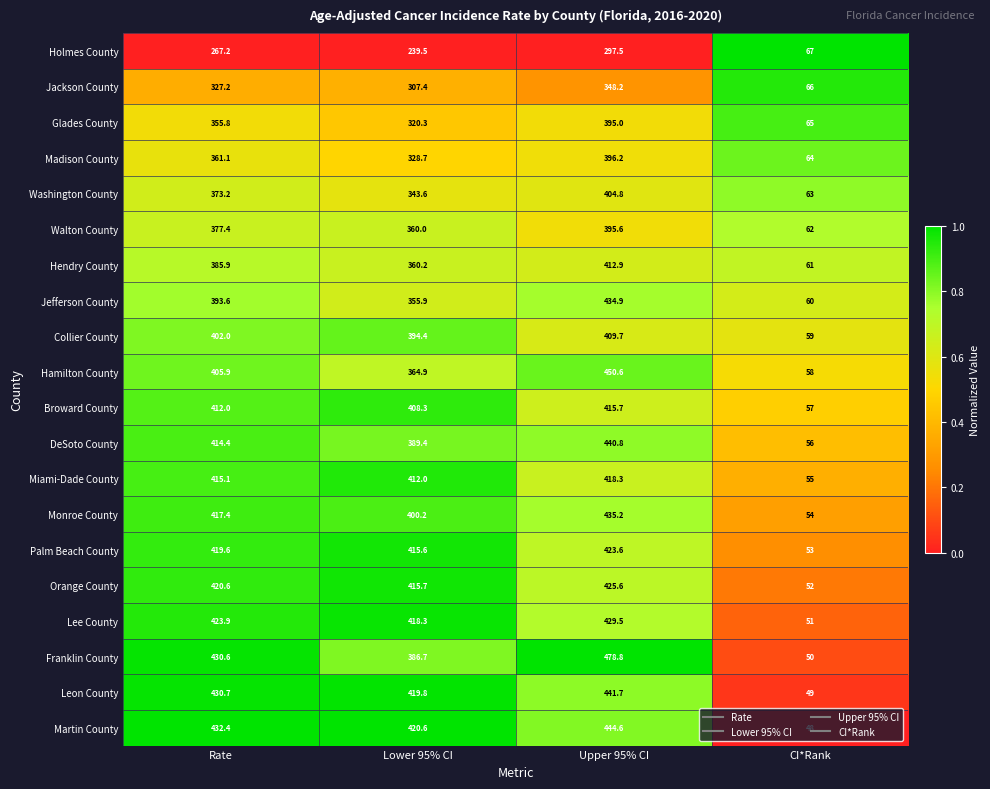

How many data points does each series have?

4